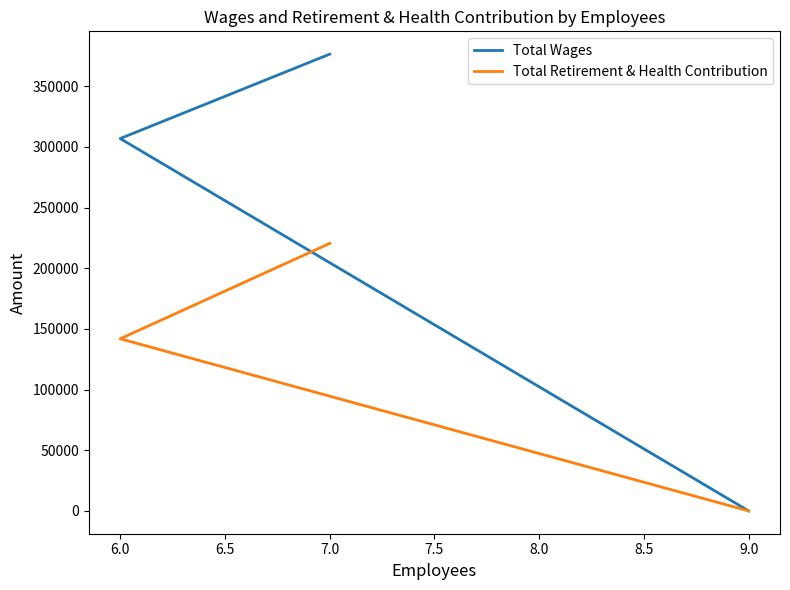

At how many categories does at least one series exceed 135019?

2